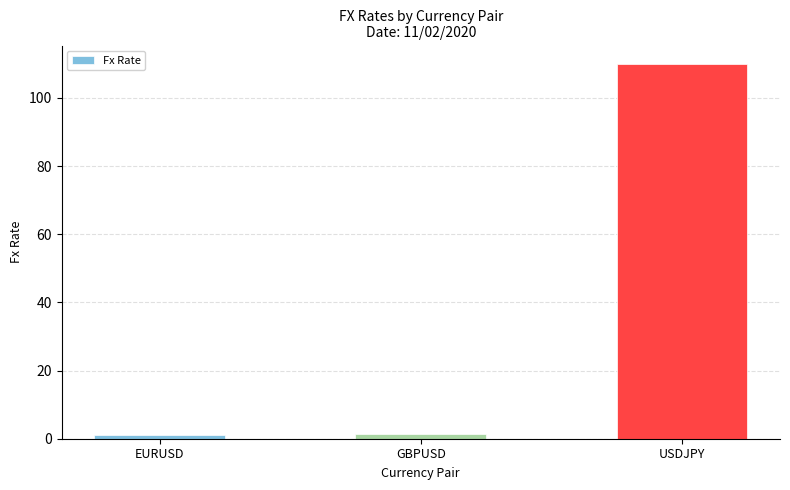

What is the label of the 2nd bar from the left?

GBPUSD